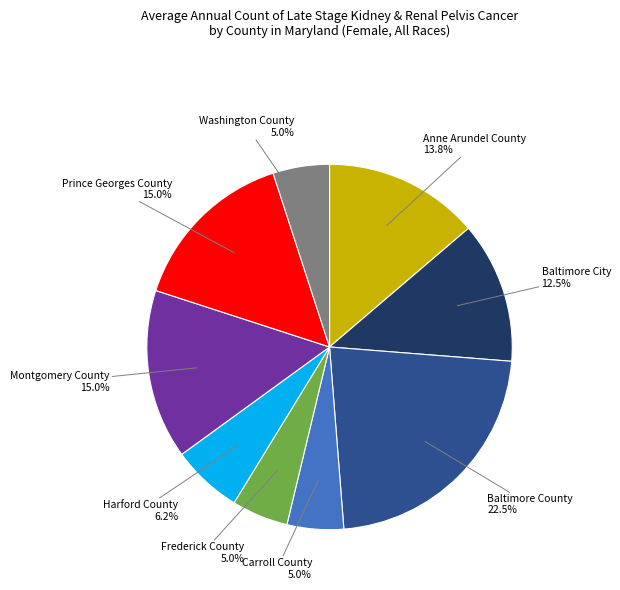

Is there any slice that represents more than half of the pie?

No